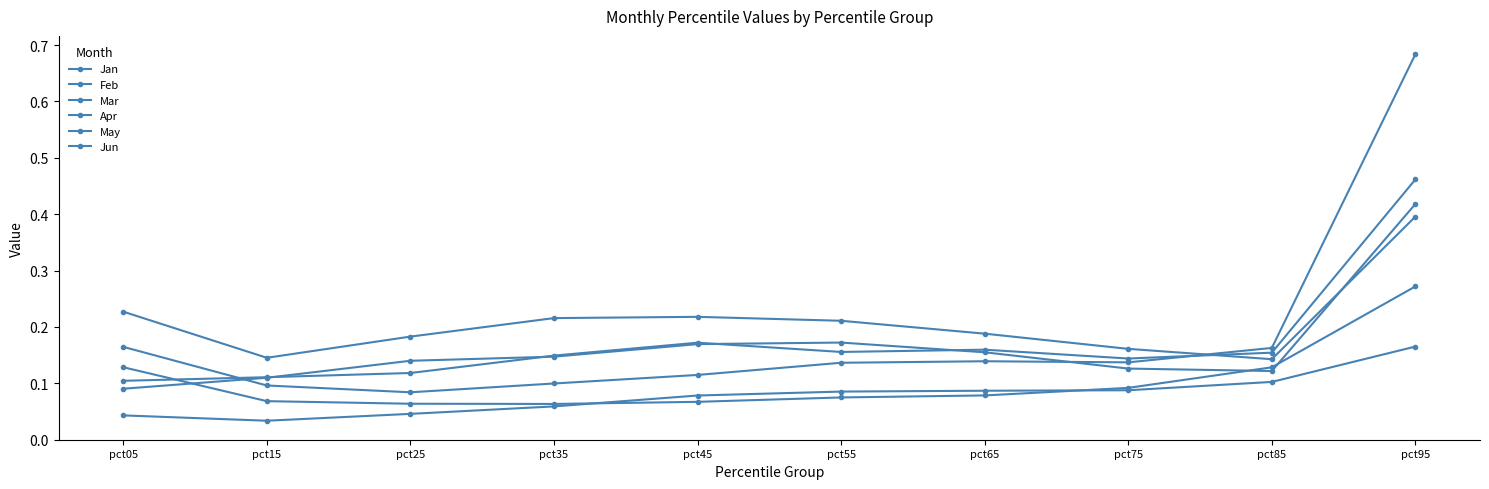

How many lines are shown in the chart?

6